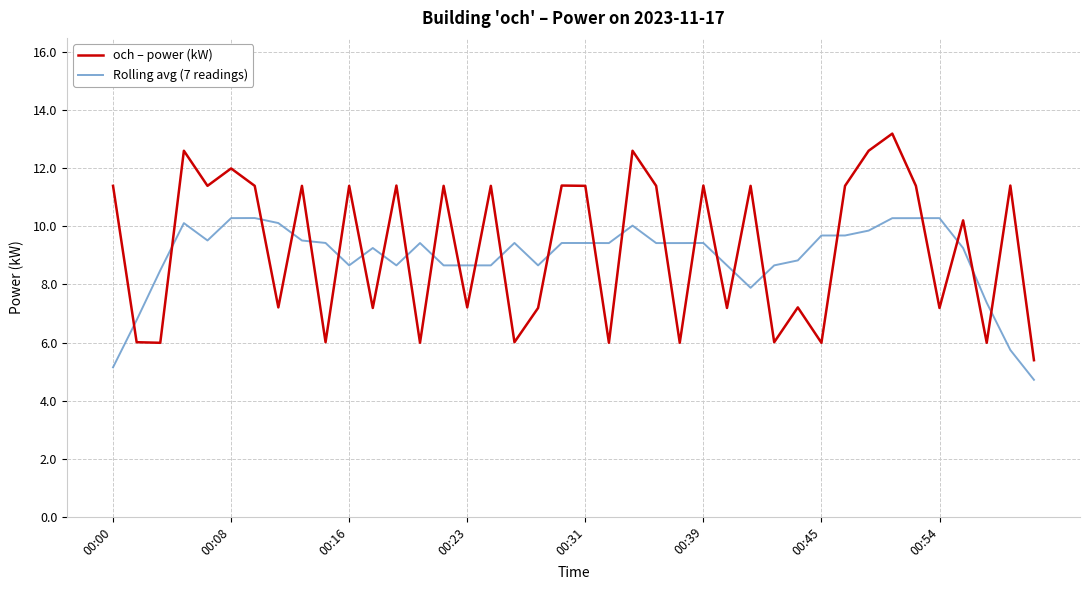

What is the greatest value displayed?

13.2